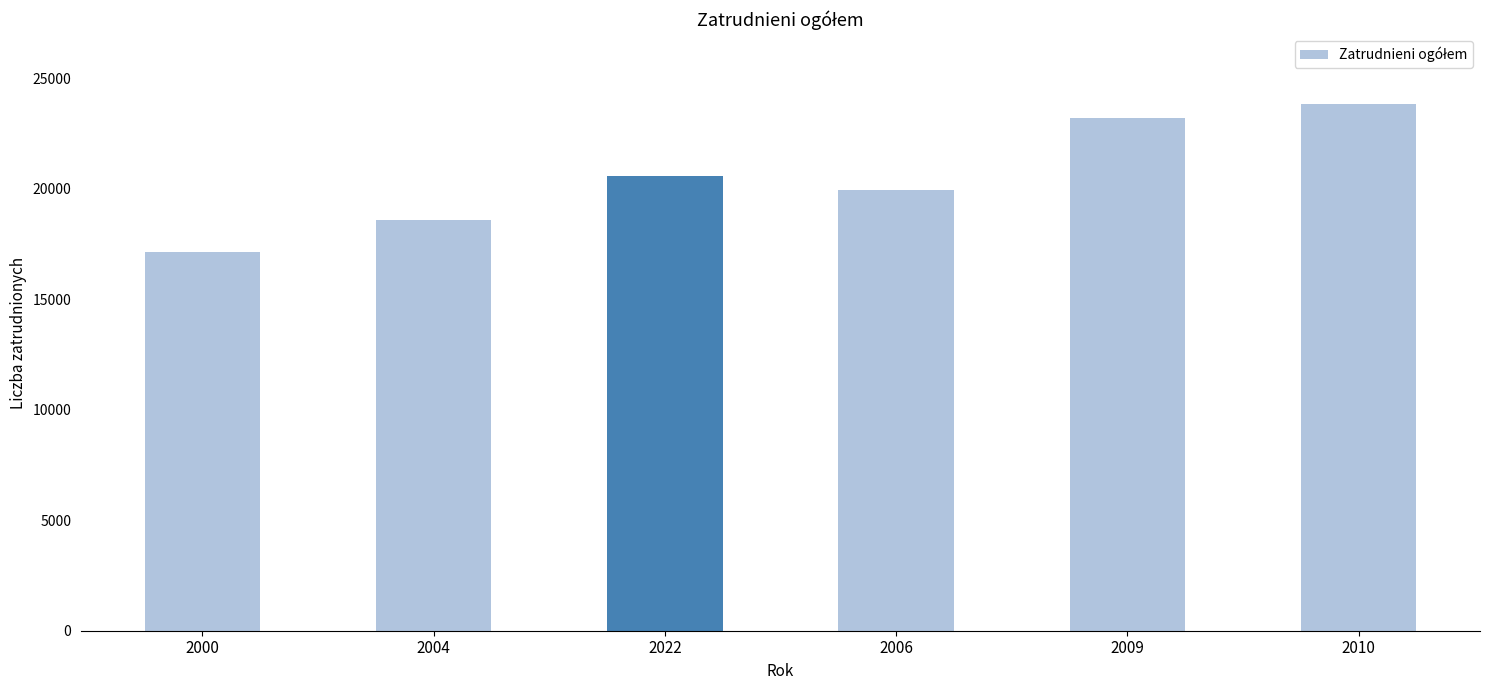

Count the number of categories in the chart.

6